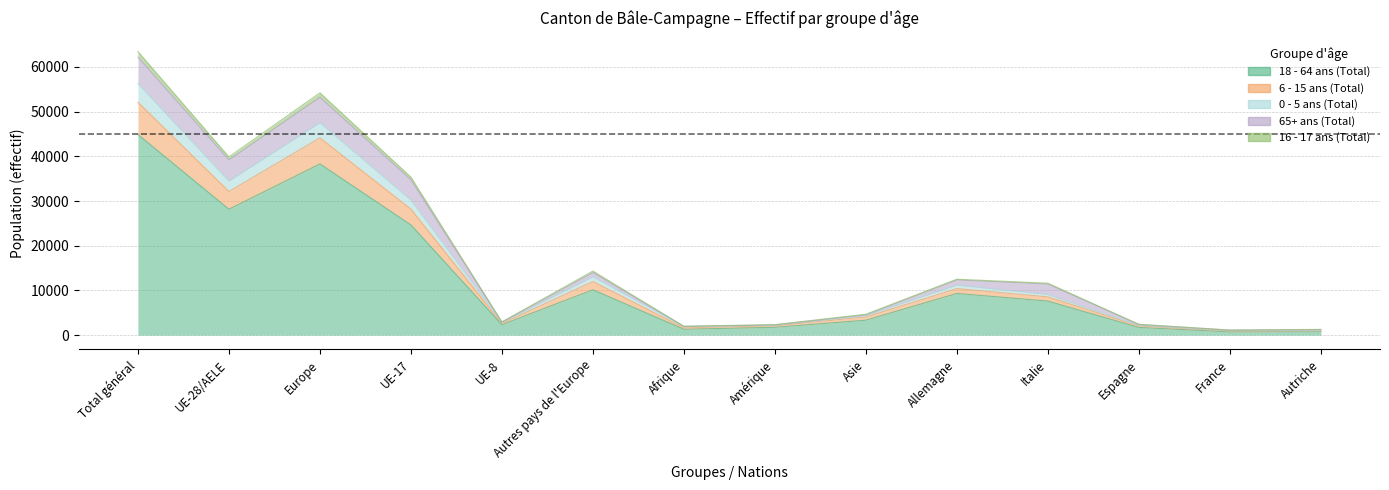

At which label does 16 - 17 ans (Total) reach its minimum?

France